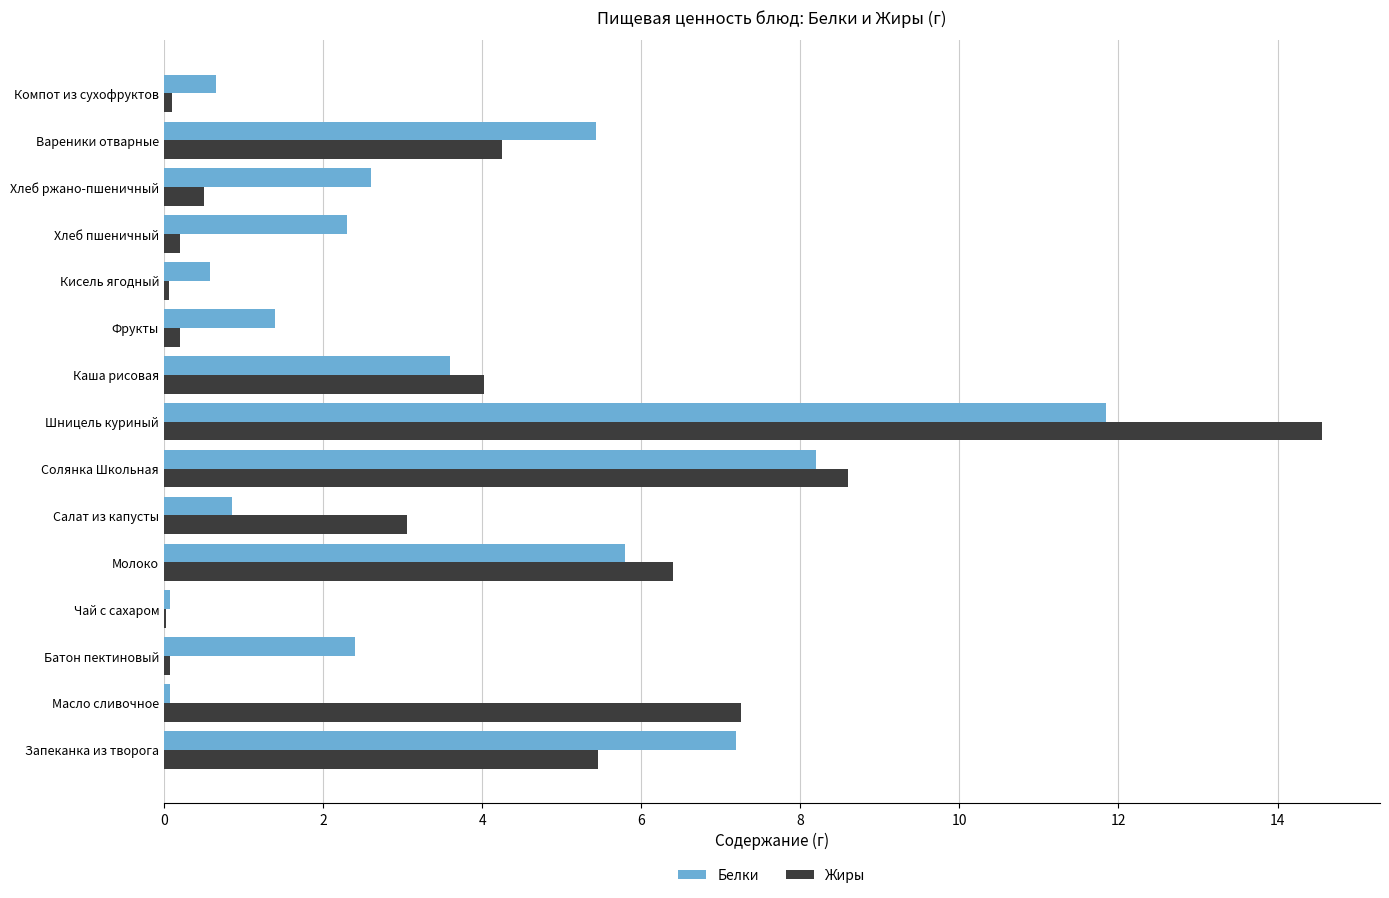

The value of Белки at Каша рисовая is 4.9. True or false?

False